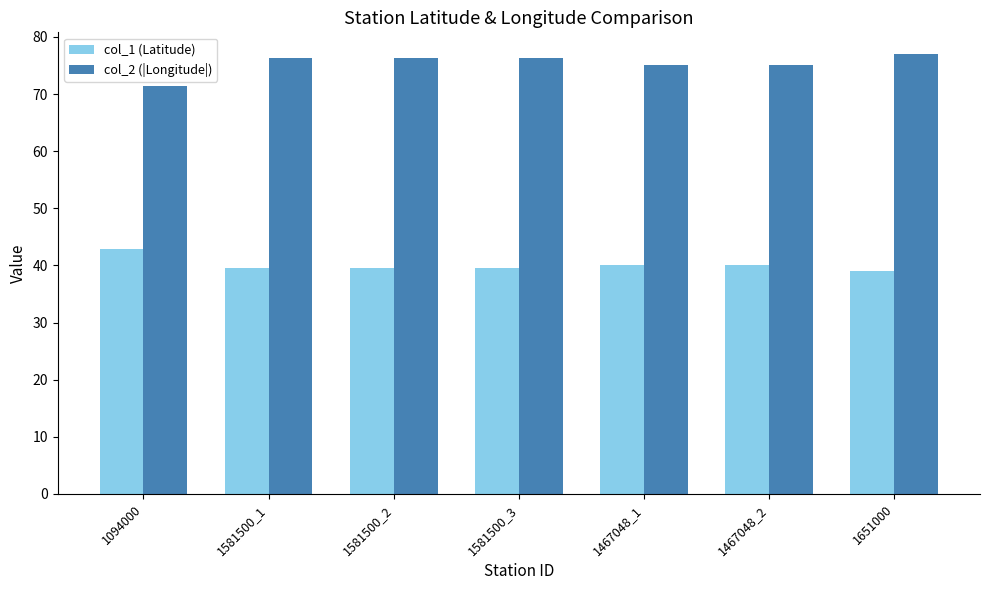

What is the spread (max minus min) of values at 1467048_2?

35.0